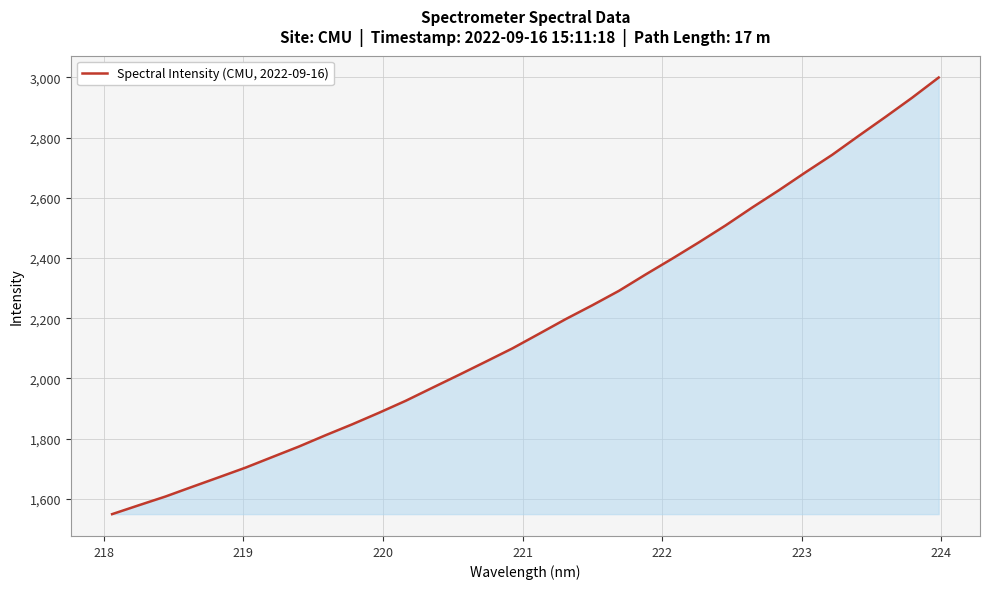

What is the difference between the maximum and minimum values?

1450.0